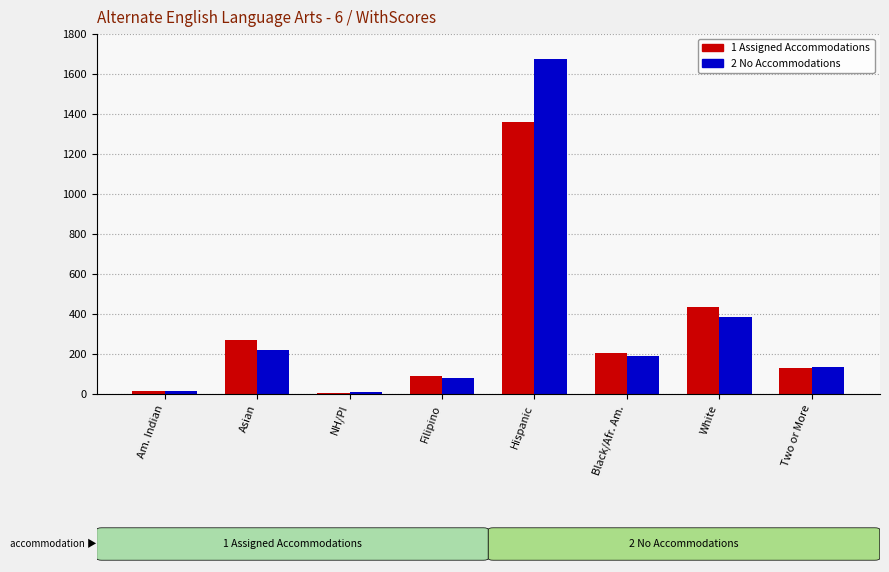

What is the difference between the highest and lowest values at White?

50